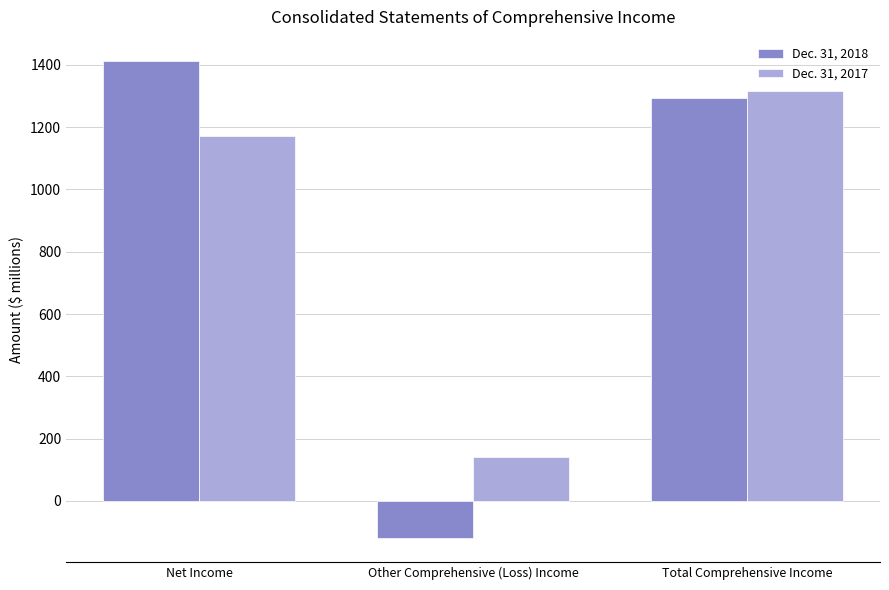

Rank the series by their average value, from lowest to highest.

Dec. 31, 2018, Dec. 31, 2017